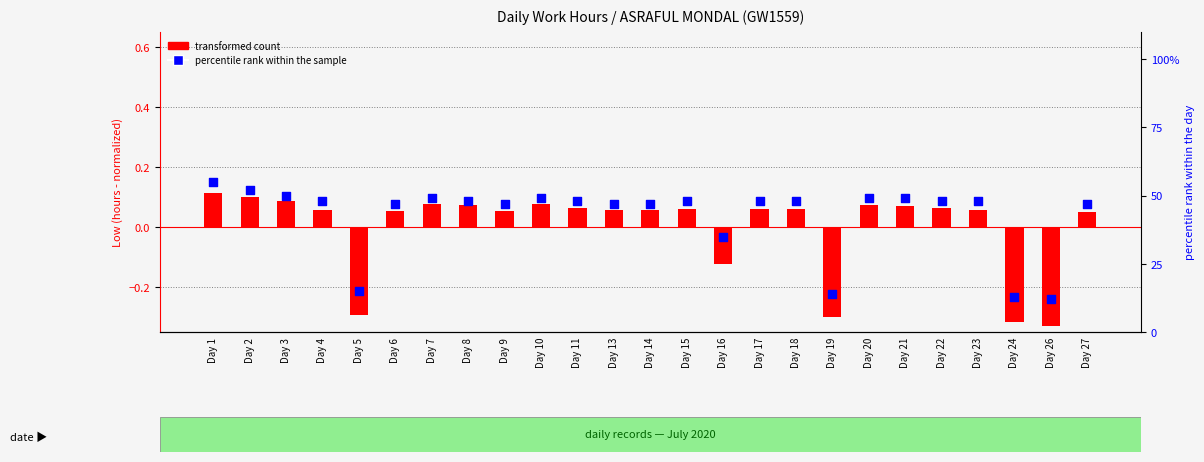

Is the value of transformed count at Day 20 greater than the value of percentile rank within the sample at Day 5?

No